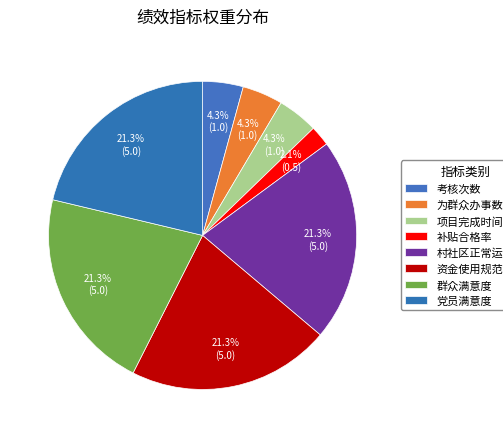

True or false: 项目完成时间 accounts for 14% of the total.

False